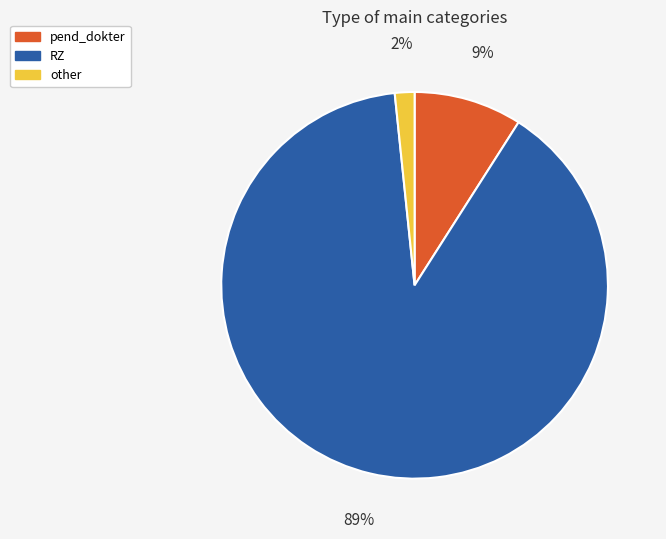

What percentage is the other slice, to the nearest percent?

2%